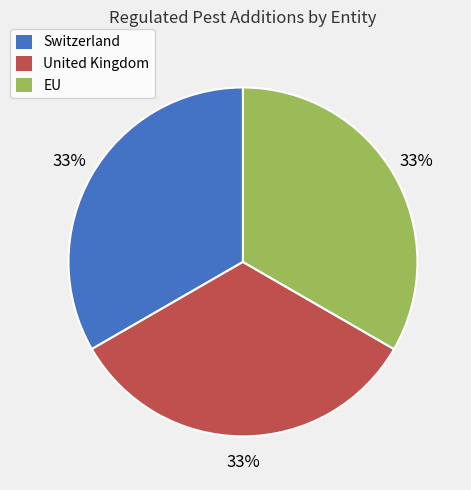

Do United Kingdom and Switzerland together represent more than half of the pie?

Yes